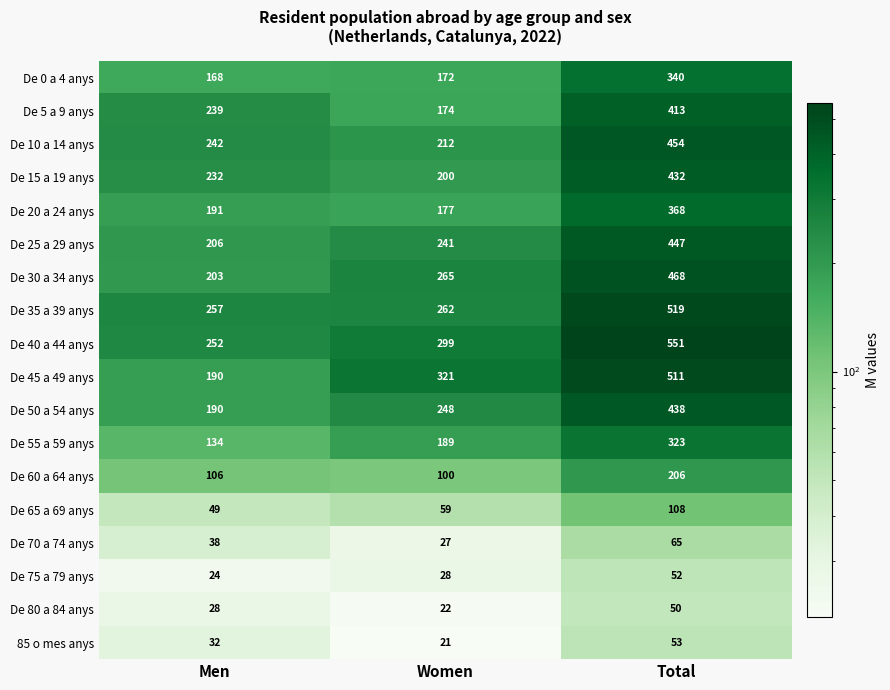

Which label corresponds to the smallest value in the chart?

Women